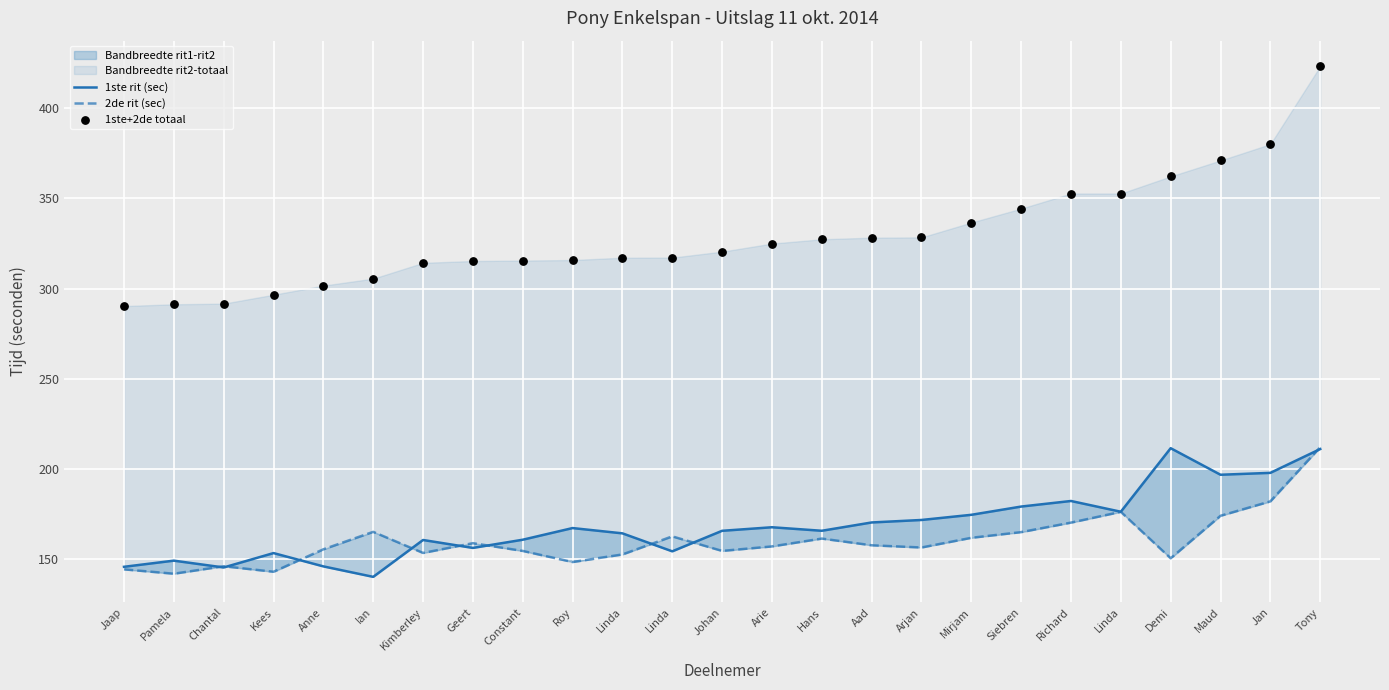

Which series has the largest Y range (max minus min)?

1ste+2de totaal